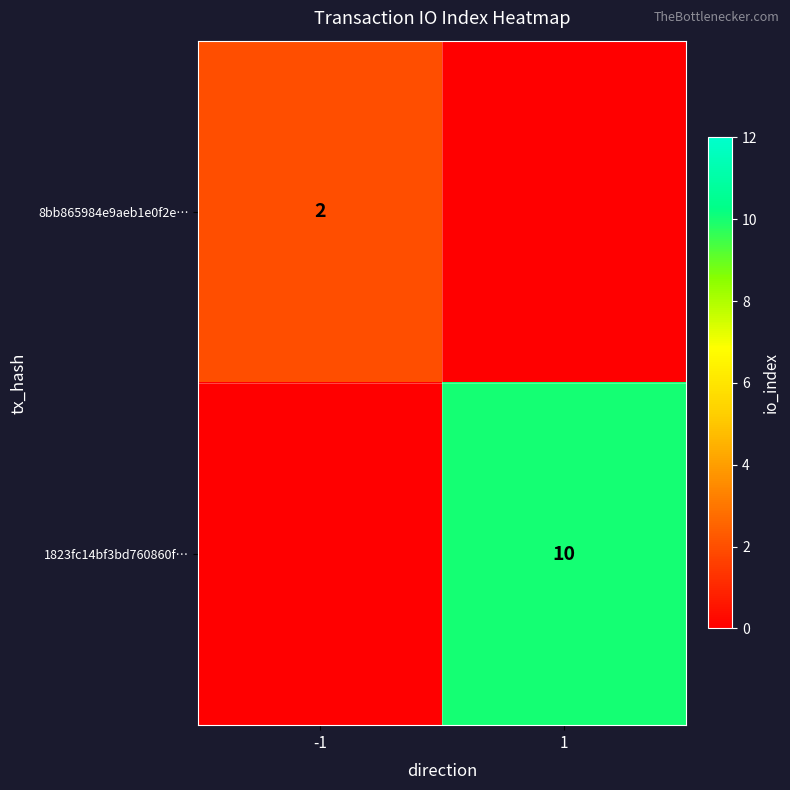

The 1823fc14bf3bd760860f… series shows 16 at 1. True or false?

False